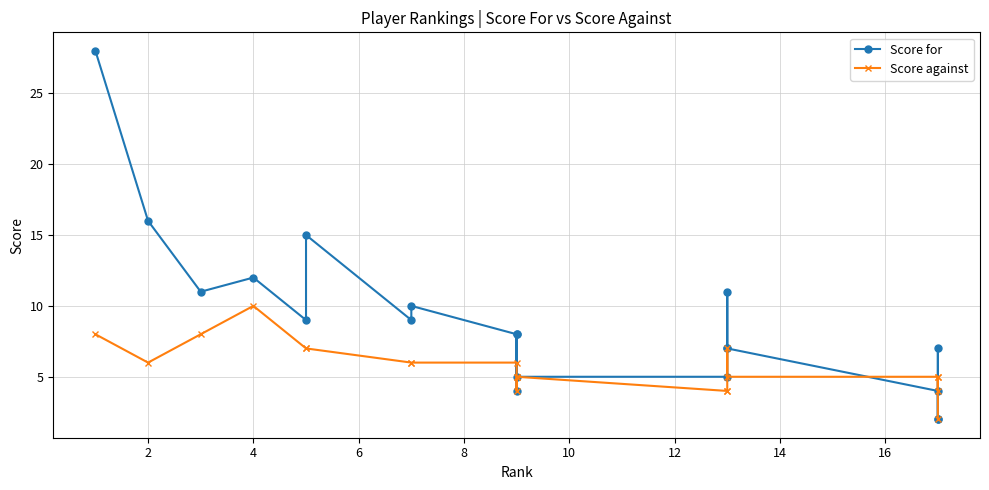

What is the minimum value for Score against?

2